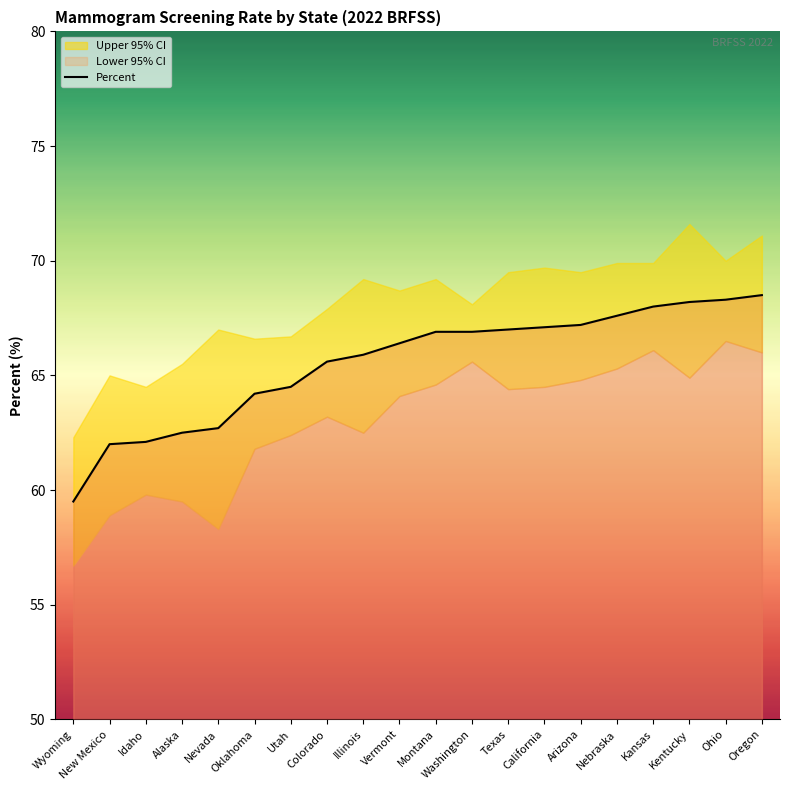

Where does the data first go above 66?

Vermont